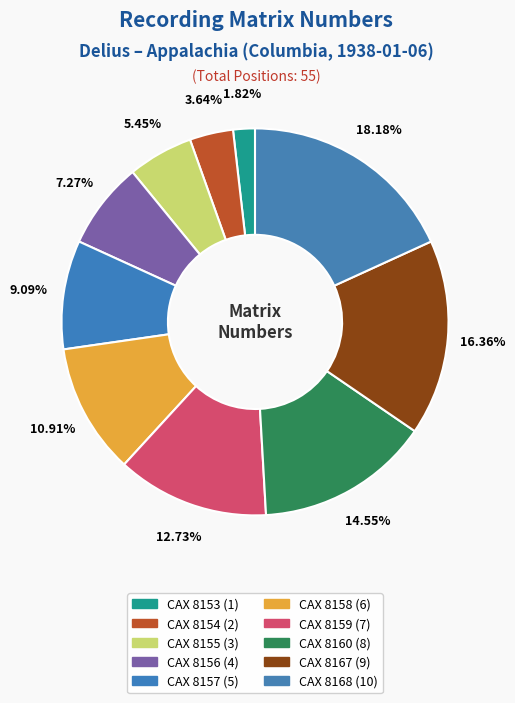

How many slices are in this pie chart?

10